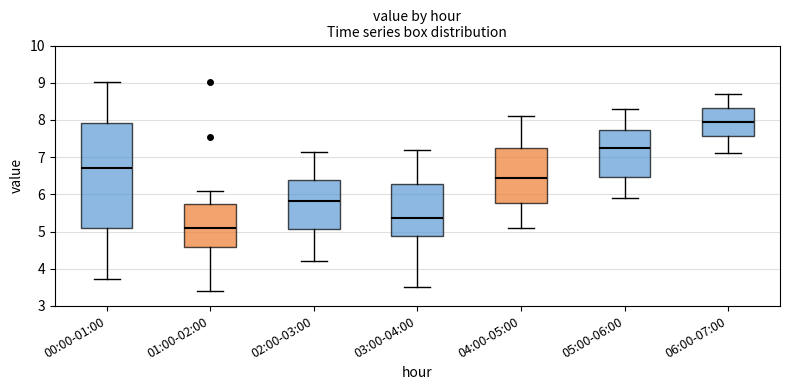

Where does the upper whisker of the box for 03:00-04:00 end on the y-axis? The values are not printed on the chart, so give them approximately, as read against the axis.

7.2